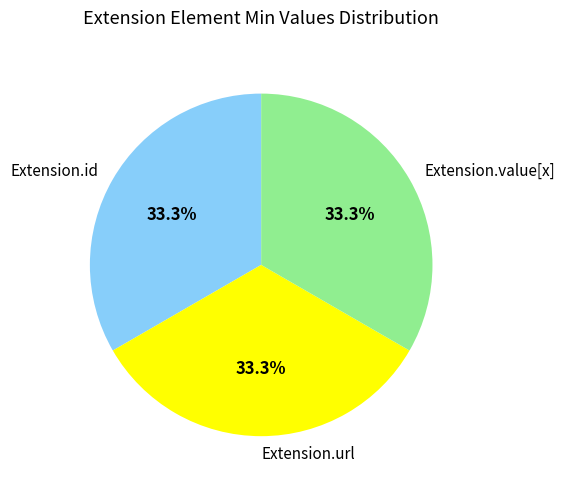

How much of the chart is everything except Extension.url?

66.7%